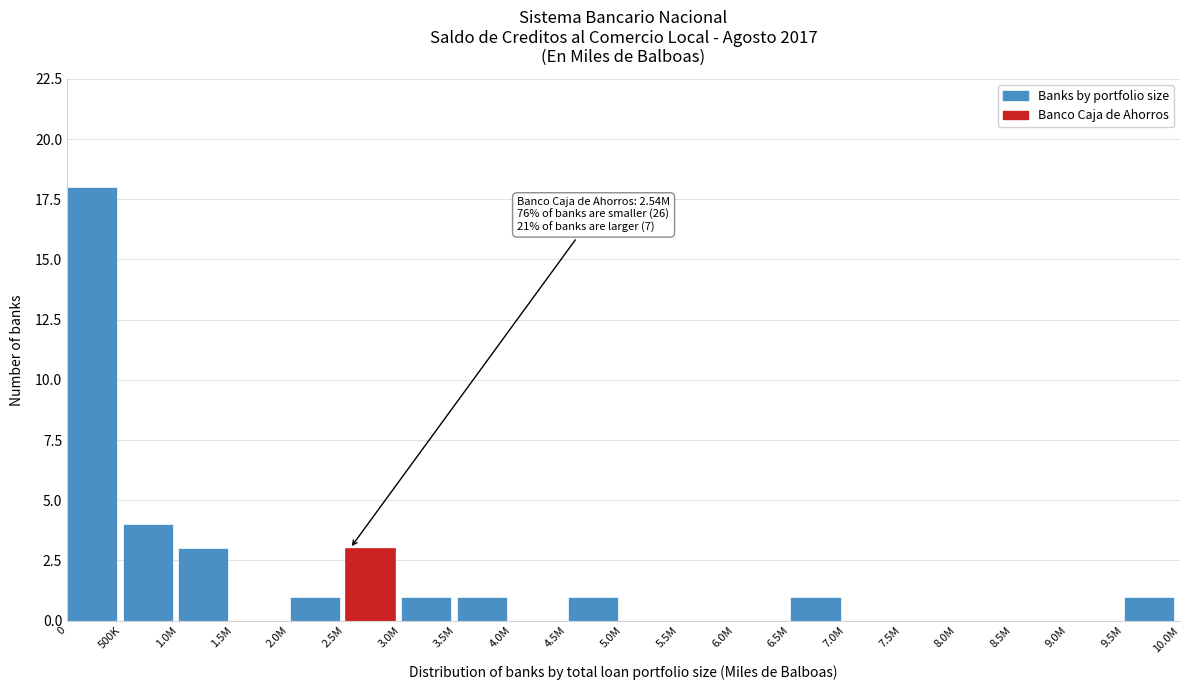

Reading left to right, transcribe all the data shown in this chart.

0=18	500K=4	1.0M=3	1.5M=0	2.0M=1	2.5M=3	3.0M=1	3.5M=1	4.0M=0	4.5M=1	5.0M=0	5.5M=0	6.0M=0	6.5M=1	7.0M=0	7.5M=0	8.0M=0	8.5M=0	9.0M=0	9.5M=1